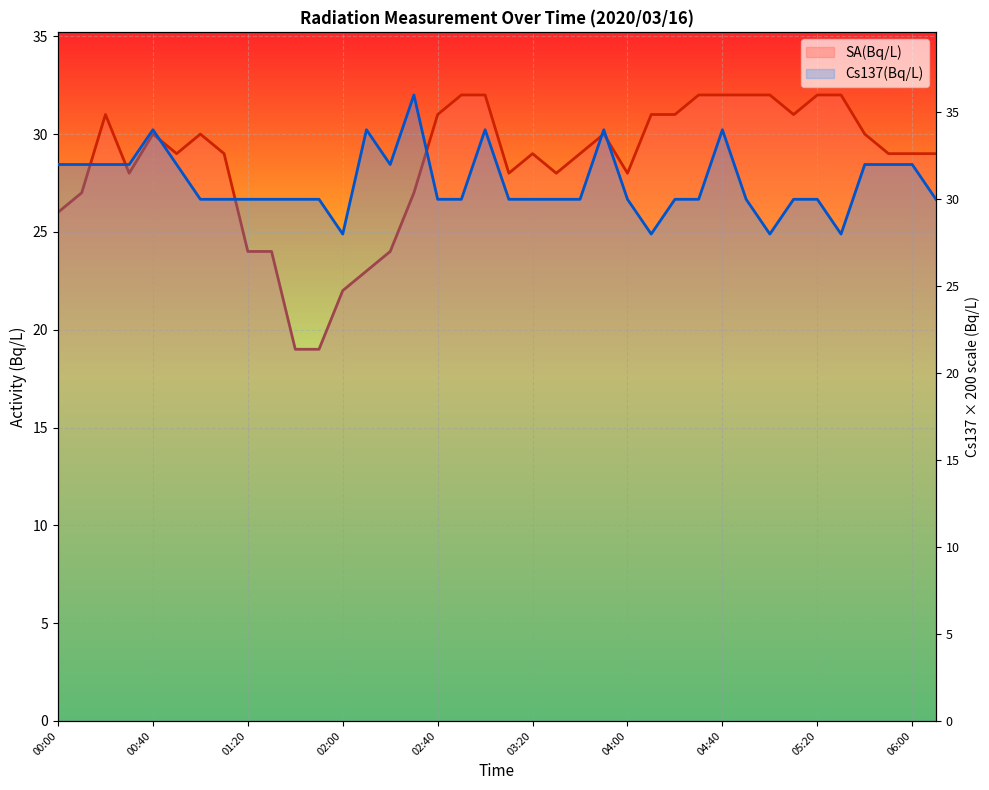

Which category has the highest value in the SA(Bq/L) line series?

17